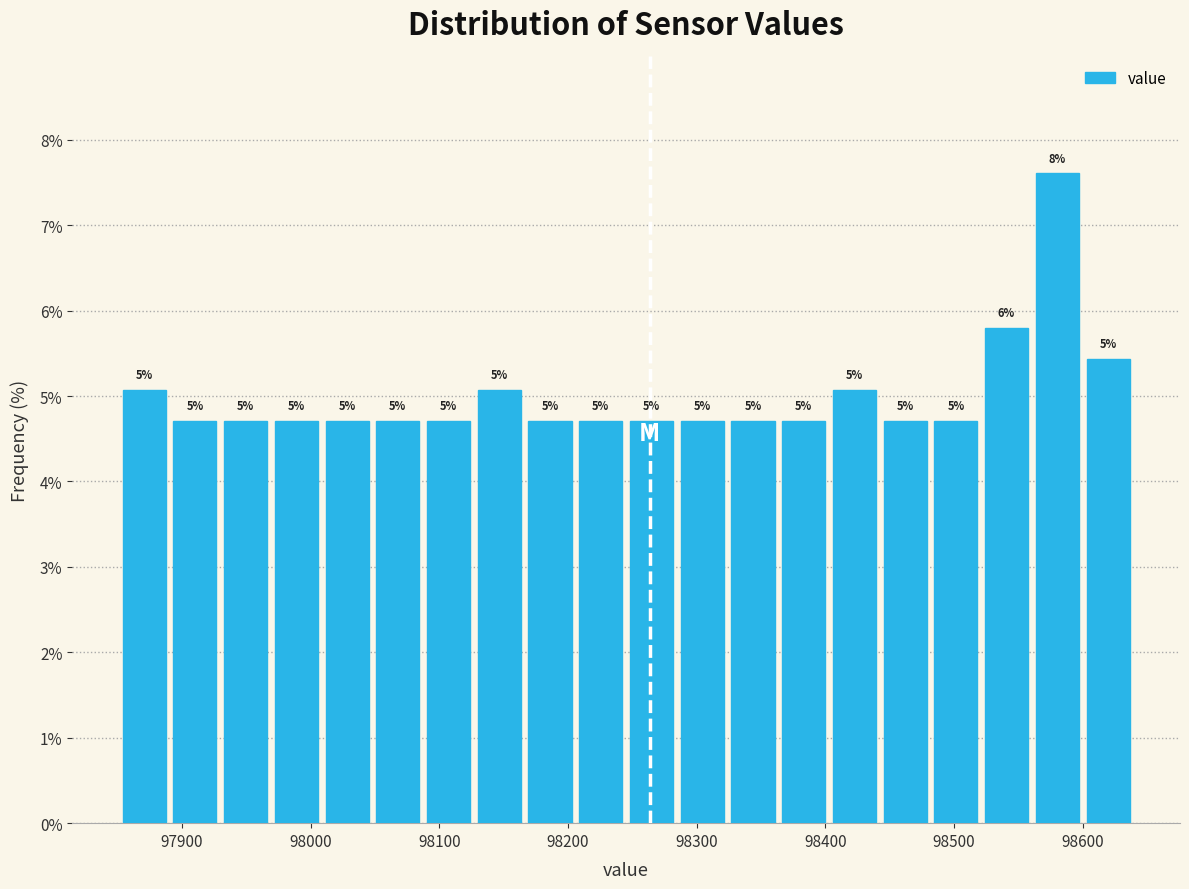

Read against the x-axis, roughly where is the centre of the tallest bar?

98580